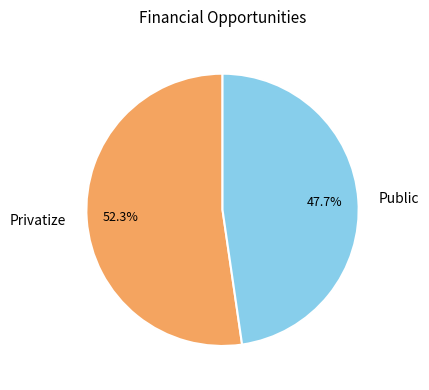

Which category accounts for the majority?

Privatize